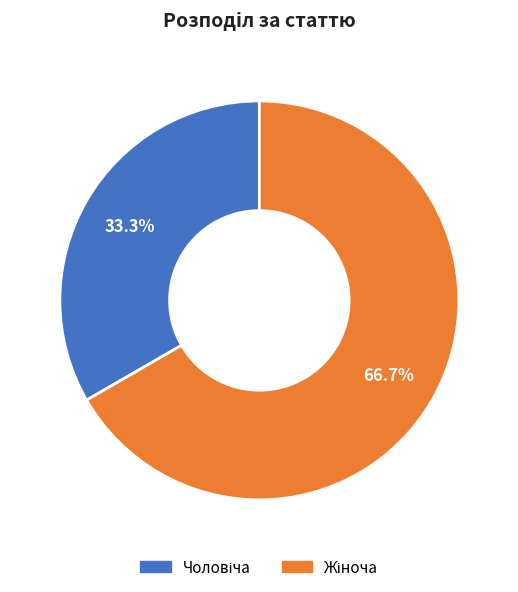

Is there any slice that represents more than half of the pie?

Yes